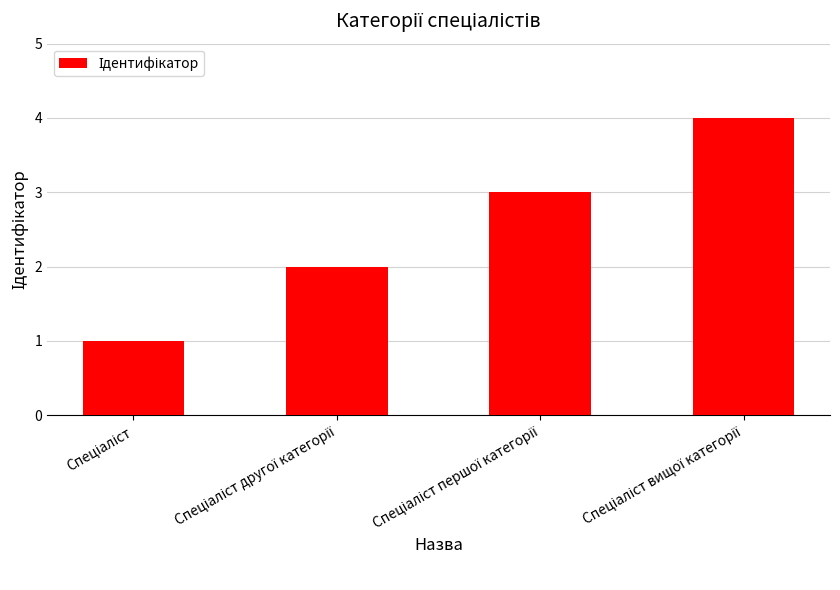

What is the value of the 1st bar from the left?

1